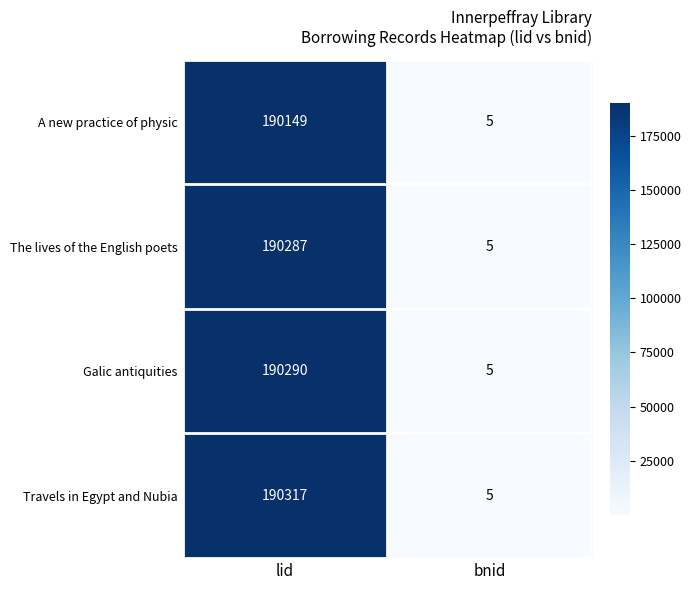

What is the sum of all A new practice of physic values?

190154